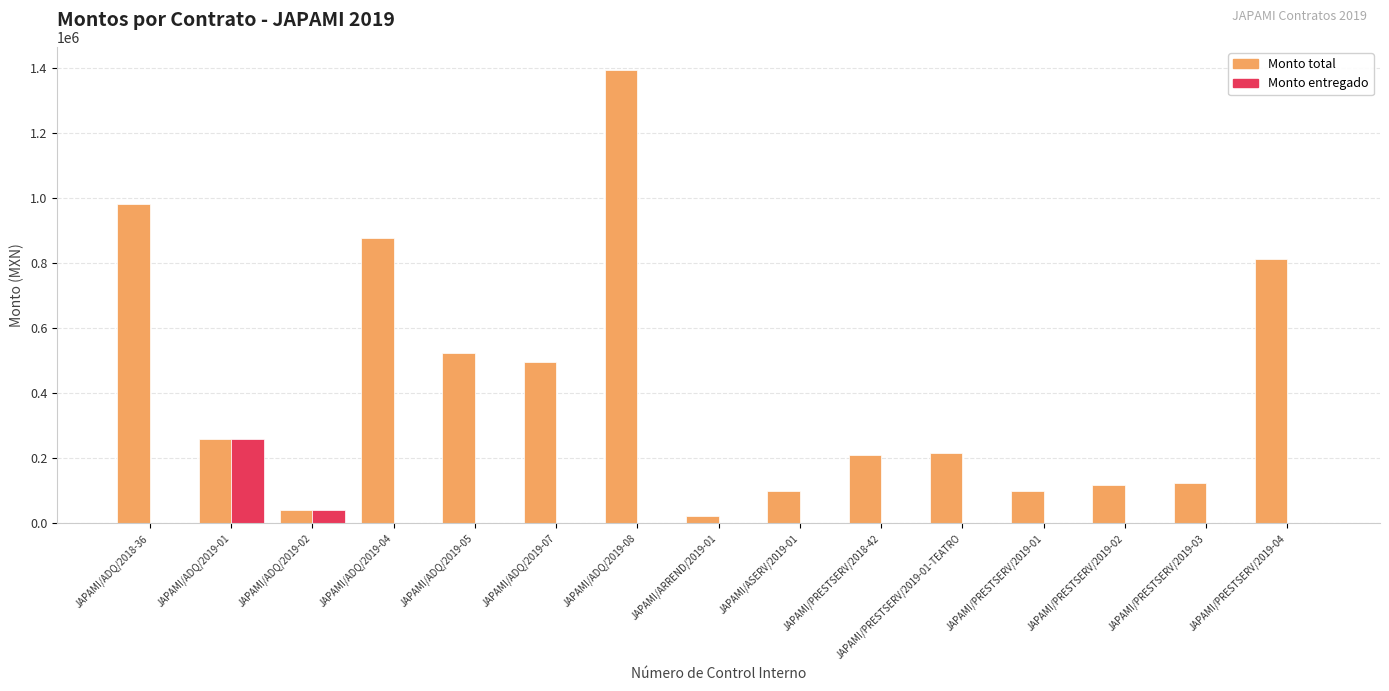

At which category does the chart reach its peak across all series?

JAPAMI/ADQ/2019-08